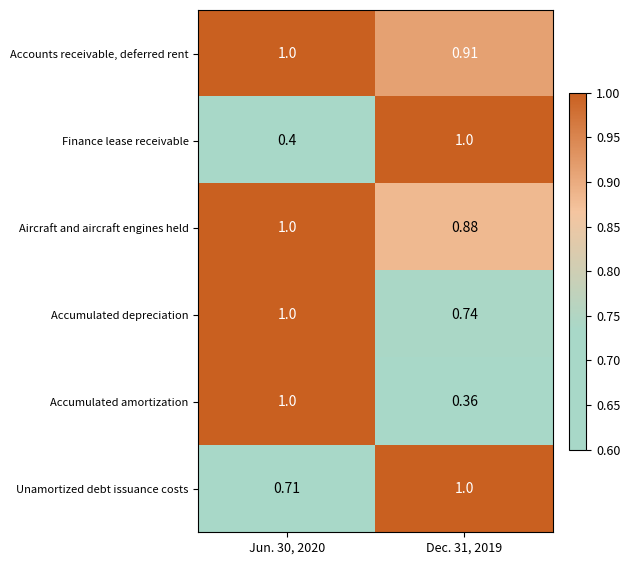

Which series has the widest spread of values?

Accumulated amortization